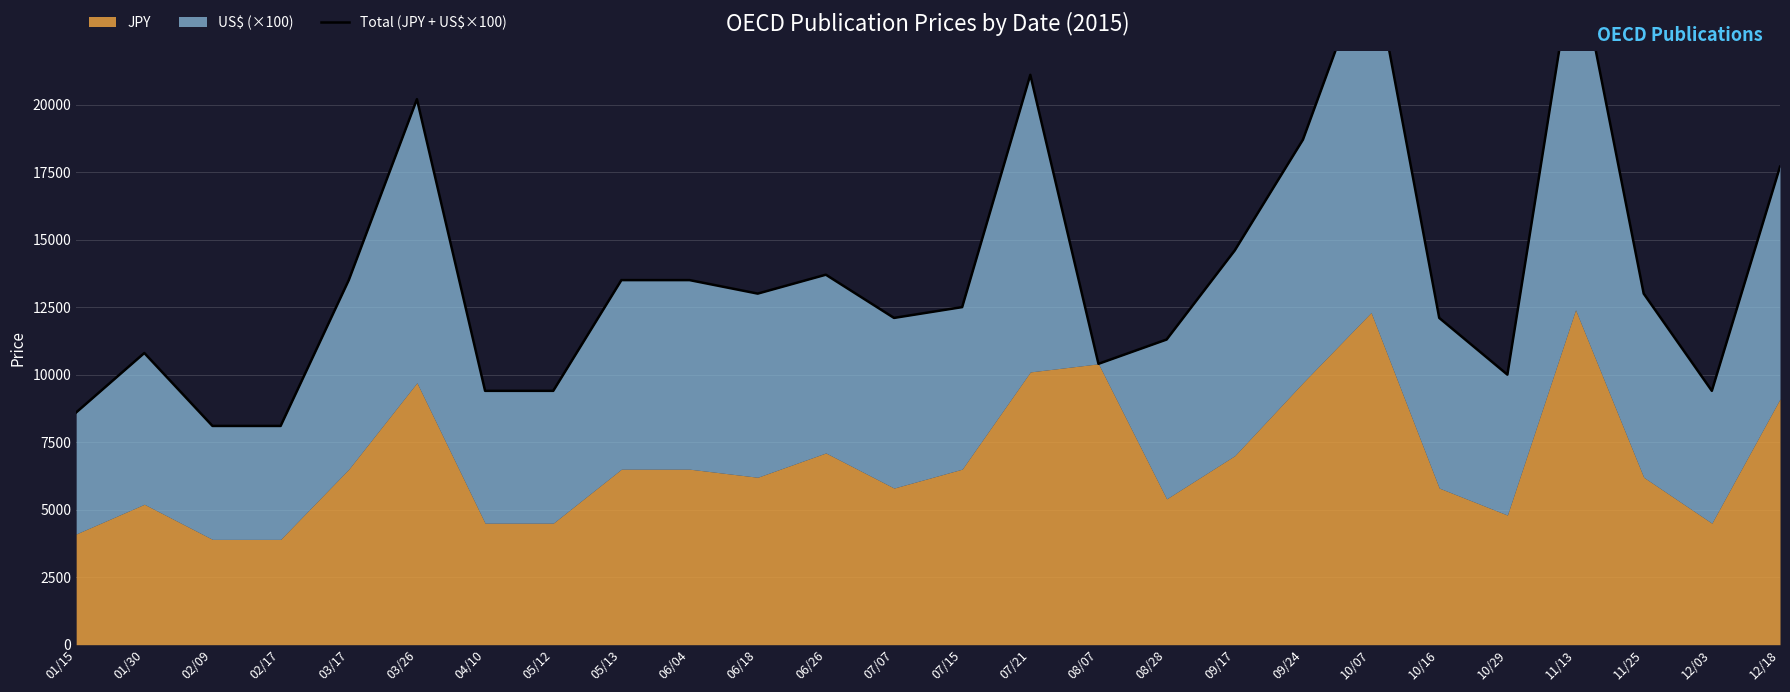

What is the smallest value displayed?

8100